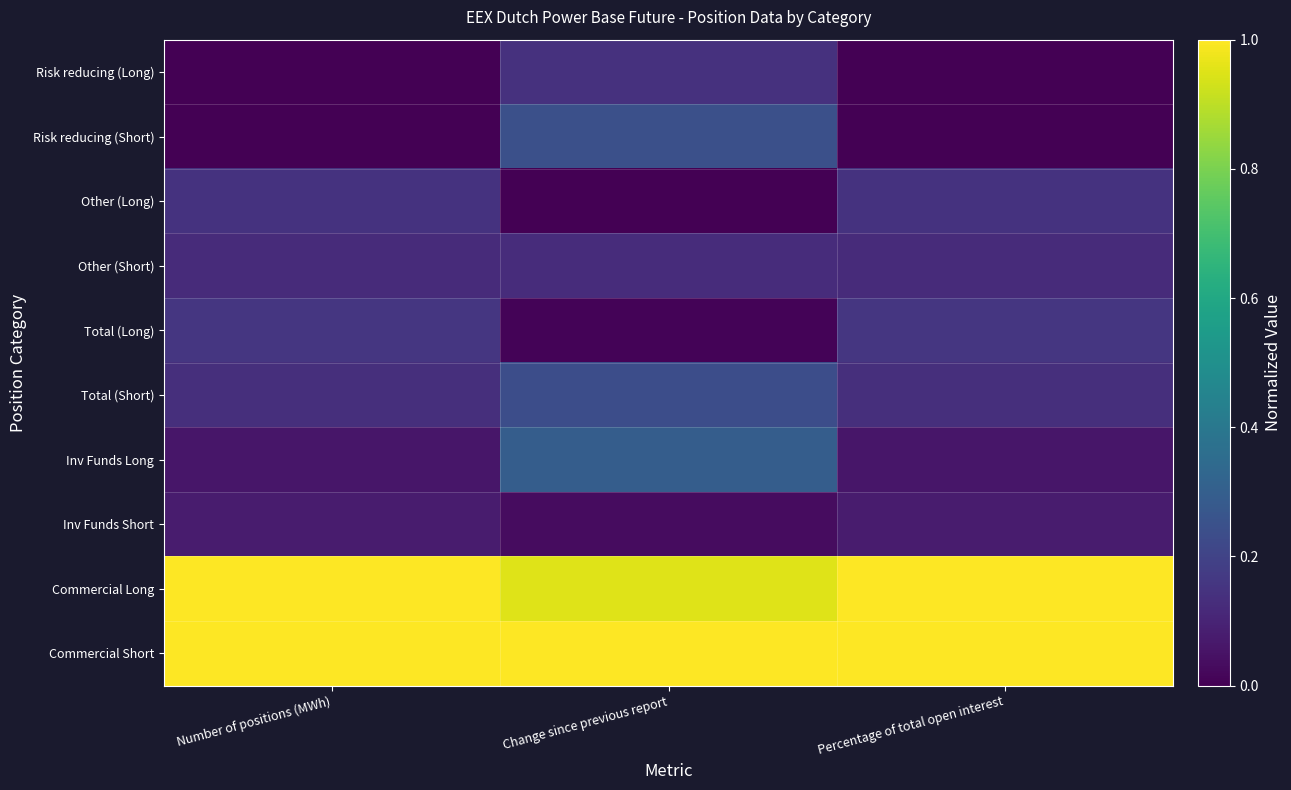

Reading left to right, list all the values displayed in this chart.

Risk reducing (Long): Number of positions (MWh)=0.0	Change since previous report=0.1	Percentage of total open interest=0.0
Risk reducing (Short): Number of positions (MWh)=0.0	Change since previous report=0.2	Percentage of total open interest=0.0
Other (Long): Number of positions (MWh)=0.1	Change since previous report=0.0	Percentage of total open interest=0.1
Other (Short): Number of positions (MWh)=0.1	Change since previous report=0.1	Percentage of total open interest=0.1
Total (Long): Number of positions (MWh)=0.2	Change since previous report=0.0	Percentage of total open interest=0.2
Total (Short): Number of positions (MWh)=0.1	Change since previous report=0.2	Percentage of total open interest=0.1
Inv Funds Long: Number of positions (MWh)=0.1	Change since previous report=0.3	Percentage of total open interest=0.1
Inv Funds Short: Number of positions (MWh)=0.1	Change since previous report=0.0	Percentage of total open interest=0.1
Commercial Long: Number of positions (MWh)=1.0	Change since previous report=1.0	Percentage of total open interest=1.0
Commercial Short: Number of positions (MWh)=1.0	Change since previous report=1.0	Percentage of total open interest=1.0